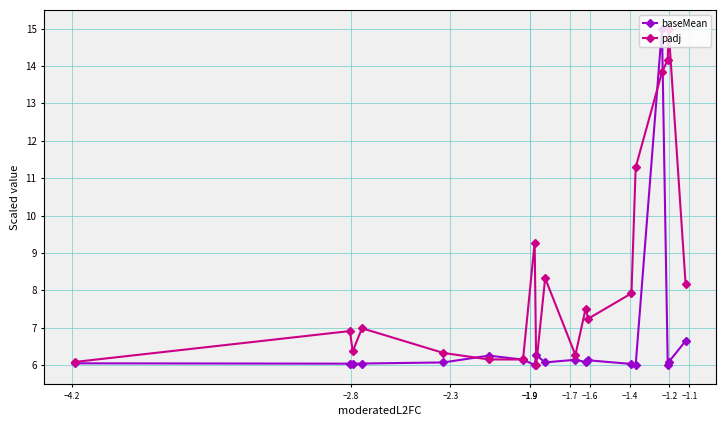

Which series has the largest total across all categories?

padj